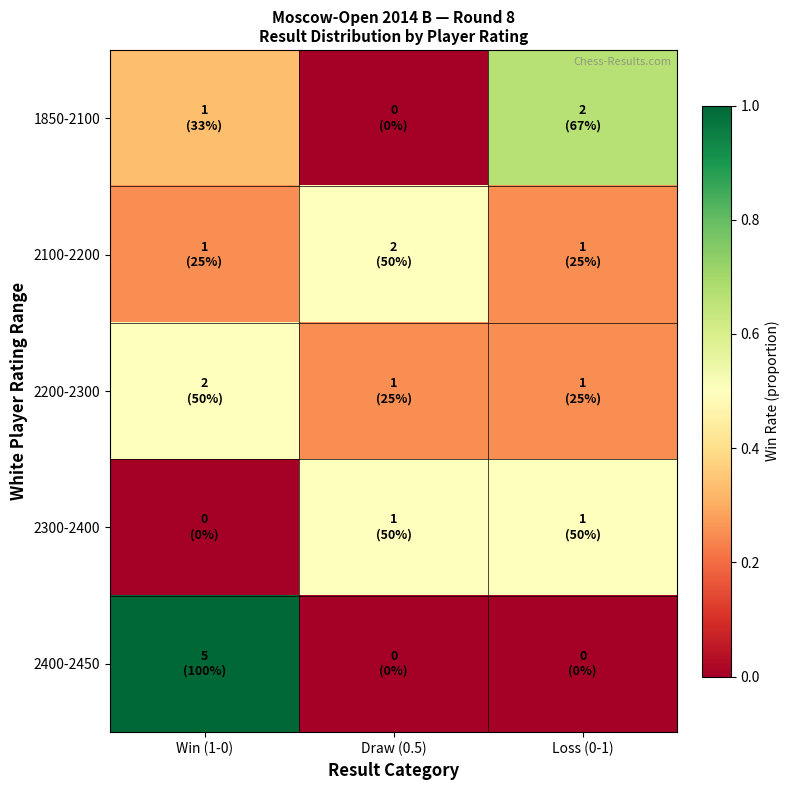

Rank the series by their maximum value, from lowest to highest.

2100-2200, 2200-2300, 2300-2400, 1850-2100, 2400-2450